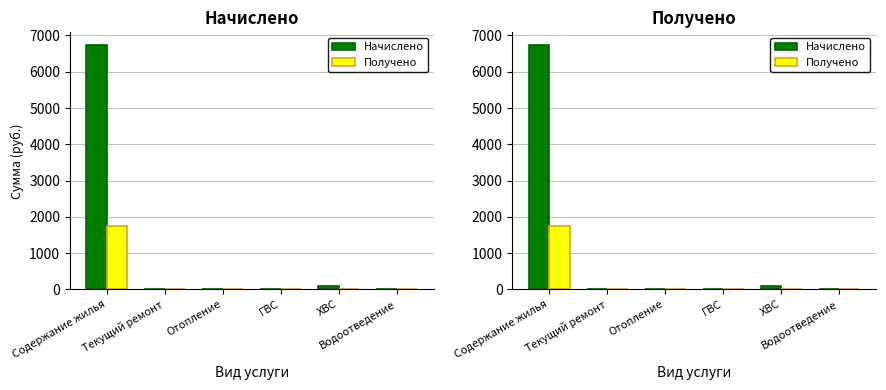

Between Отопление and Содержание жилья, which is larger?

Содержание жилья